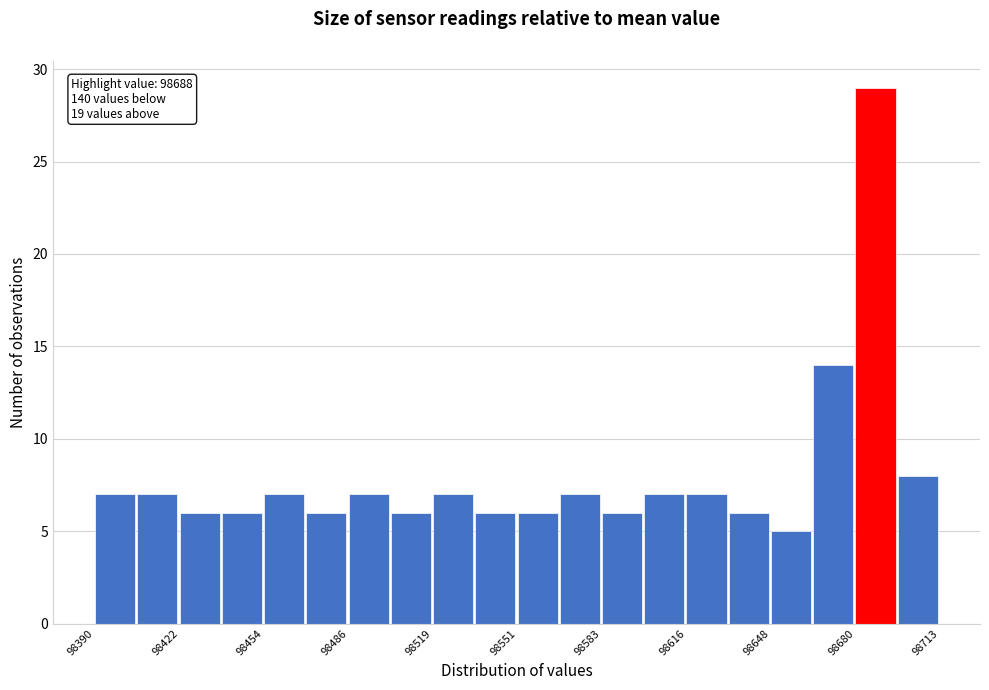

Around what value on the x-axis is the tallest bar? Give the approximate position of its centre, as read against the axis.

98690